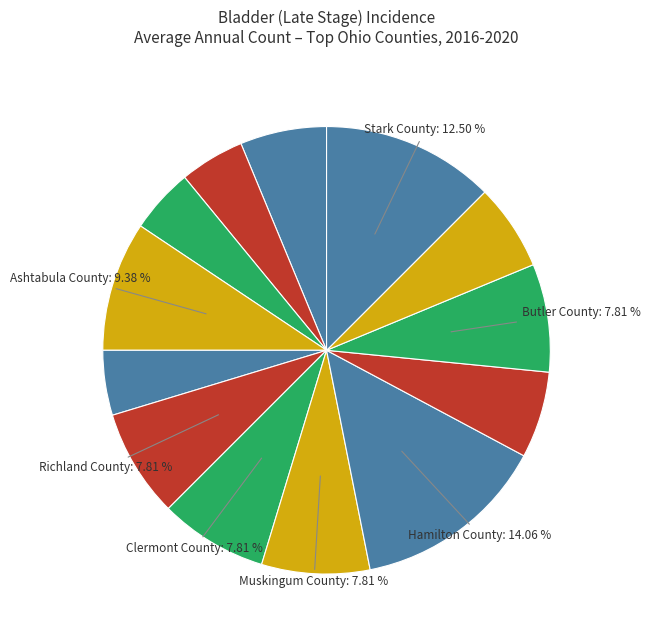

What is the largest slice in the pie chart?

Hamilton County